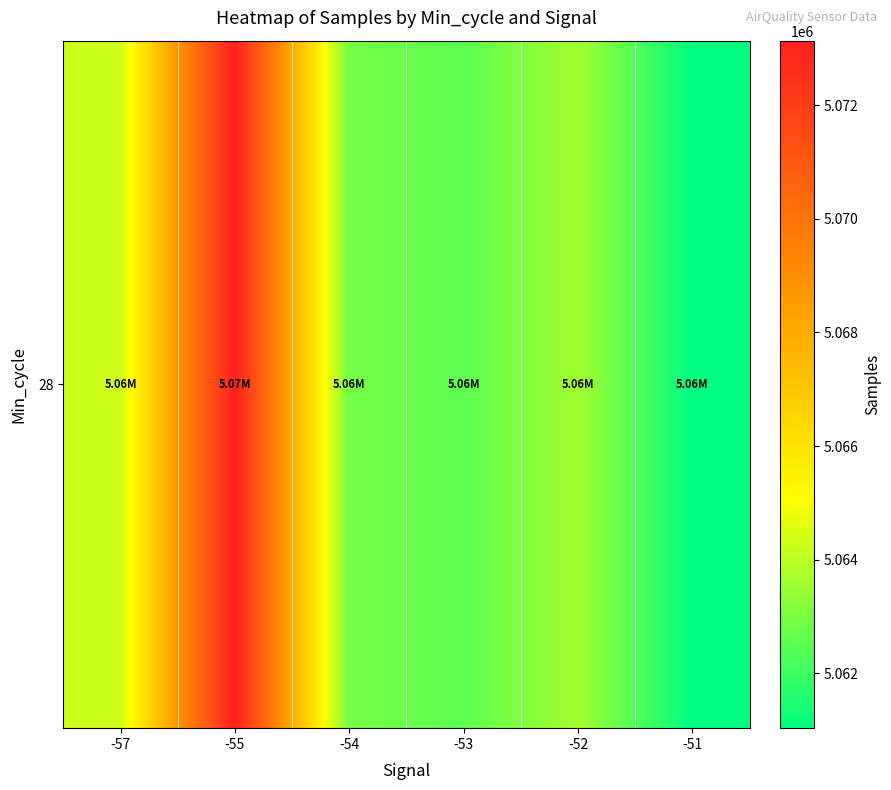

List the labels in order of value, largest first.

-55, -57, -52, -54, -53, -51